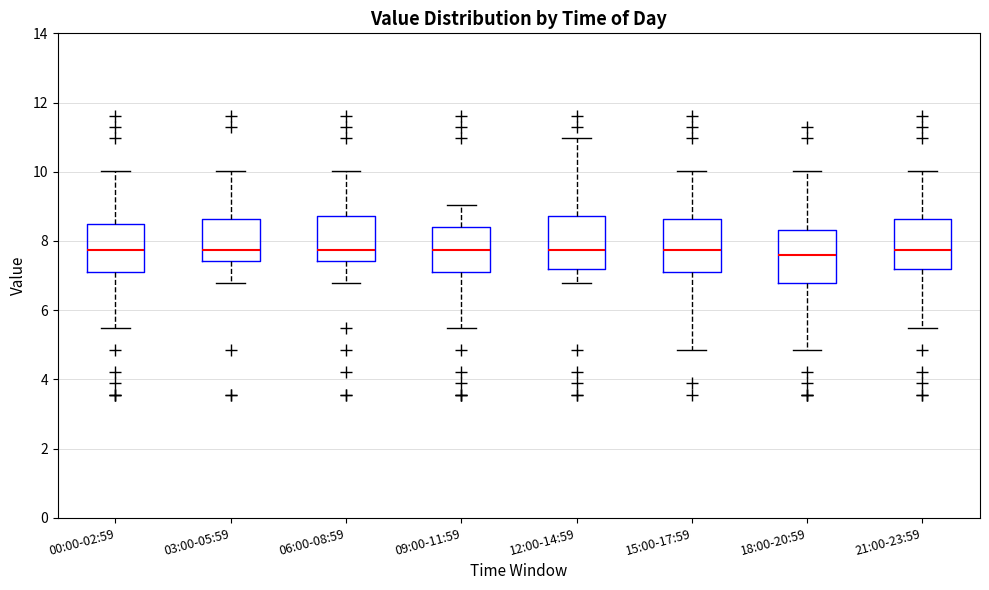

Reading left to right, transcribe this box plot: for each box, give where its median line is, the range the box spans, and where its two whiskers end, as read against the y-axis. The values are not printed on the chart, so give them approximately, as read against the axis.

00:00-02:59: median 7.8, box 7.2 to 8.4, whiskers 5.4 to 10.0
03:00-05:59: median 7.8, box 7.4 to 8.6, whiskers 6.8 to 10.0
06:00-08:59: median 7.8, box 7.4 to 8.8, whiskers 6.8 to 10.0
09:00-11:59: median 7.8, box 7.2 to 8.4, whiskers 5.4 to 9.0
12:00-14:59: median 7.8, box 7.2 to 8.8, whiskers 6.8 to 11.0
15:00-17:59: median 7.8, box 7.2 to 8.6, whiskers 4.8 to 10.0
18:00-20:59: median 7.6, box 6.8 to 8.4, whiskers 4.8 to 10.0
21:00-23:59: median 7.8, box 7.2 to 8.6, whiskers 5.4 to 10.0